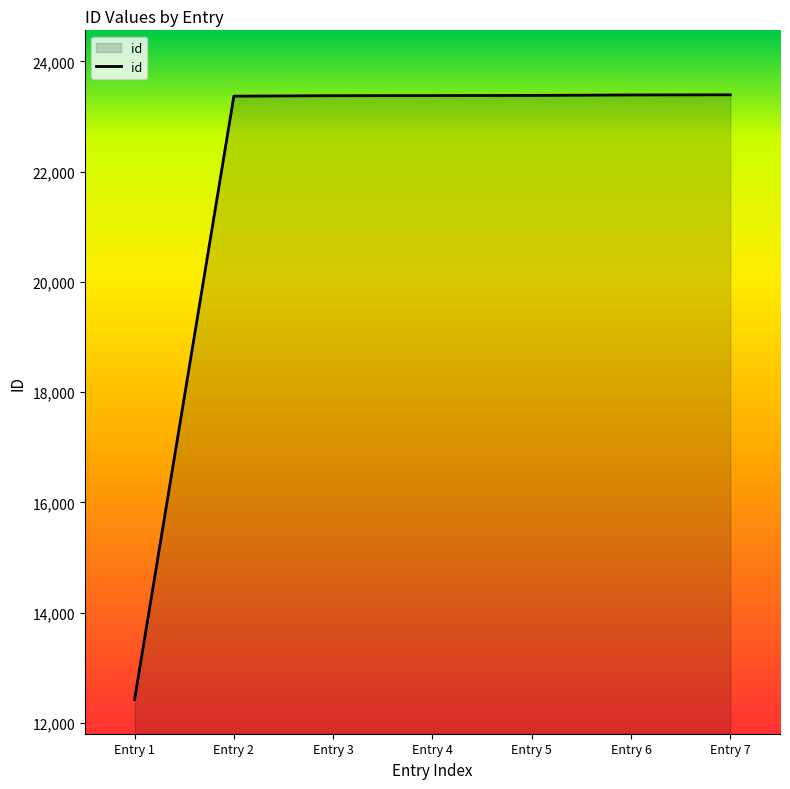

How many series are shown in this chart?

1